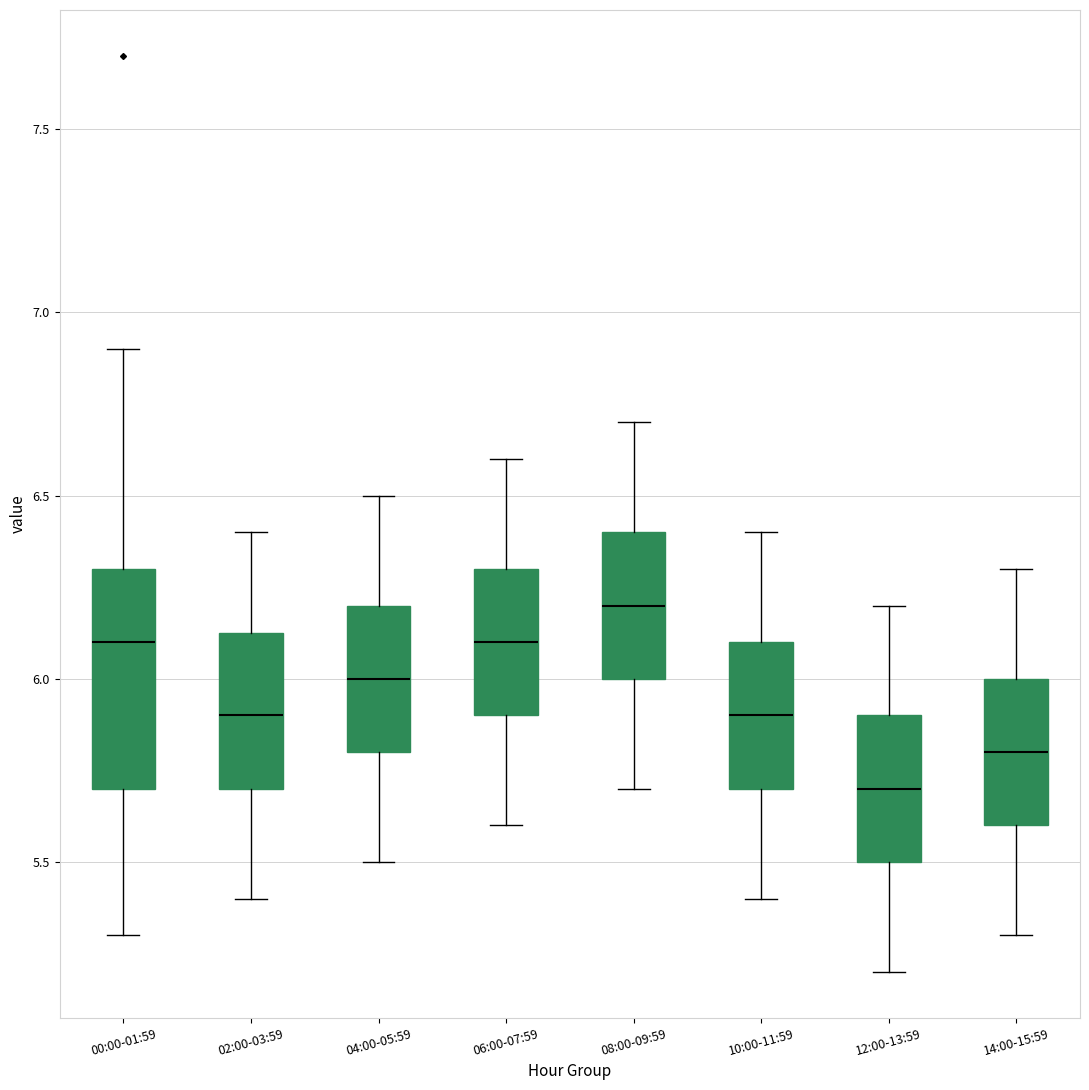

Where is the lower edge of the box for 12:00-13:59 on the y-axis? The values are not printed on the chart, so give them approximately, as read against the axis.

5.50